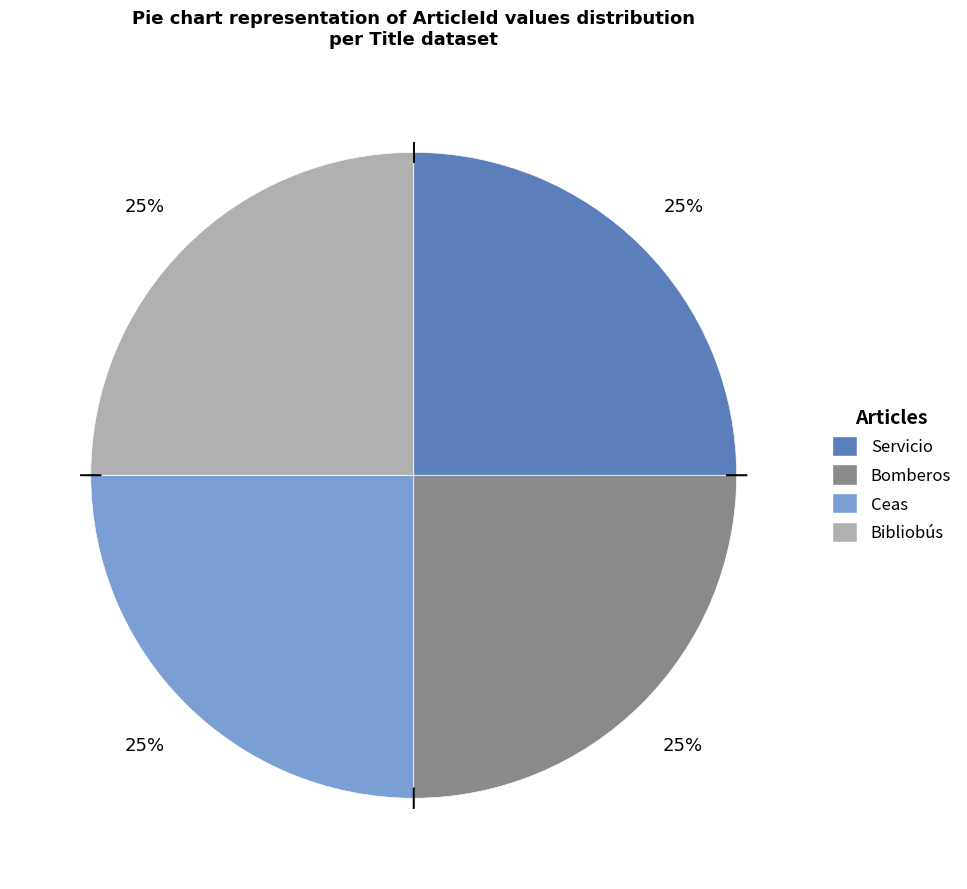

How many slices are in this pie chart?

4